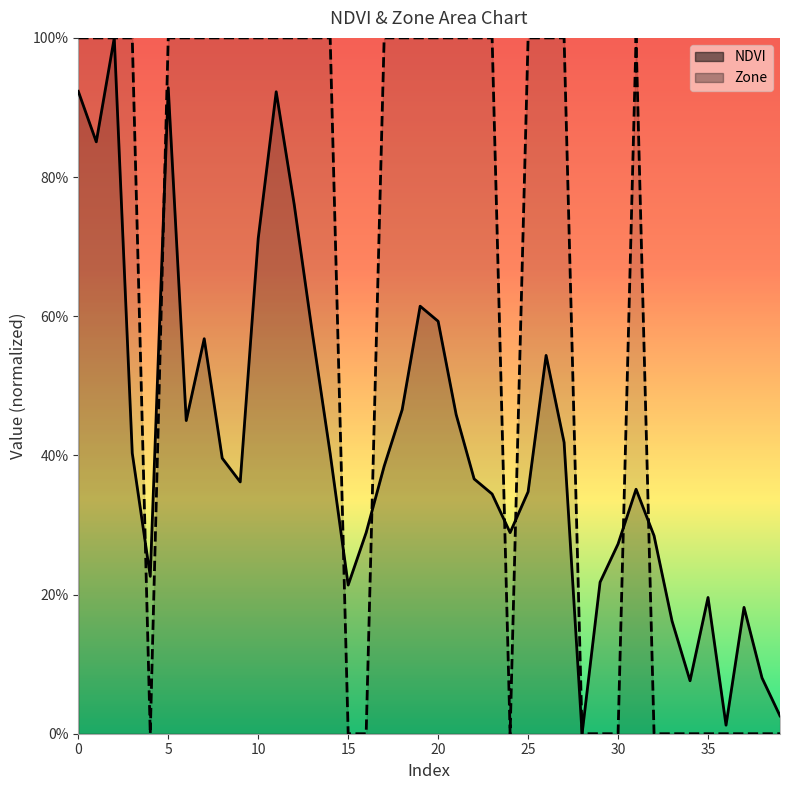

Is the value of Zone at 24 greater than the value of NDVI at 40?

No